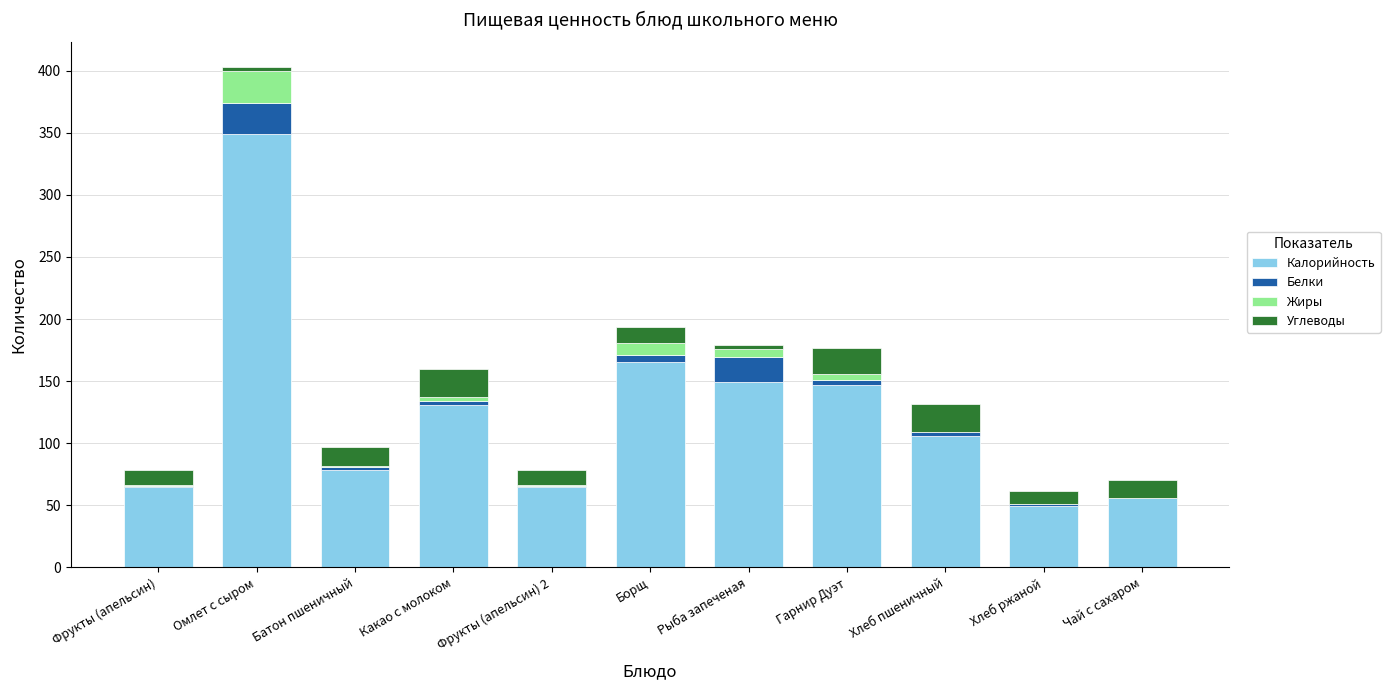

Are the bars horizontal?

No